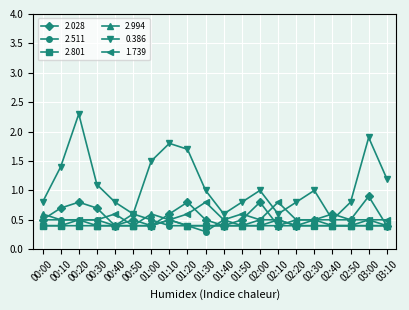

Between which two adjacent categories do 2.028 and 2.994 first intersect?

00:00 and 00:10